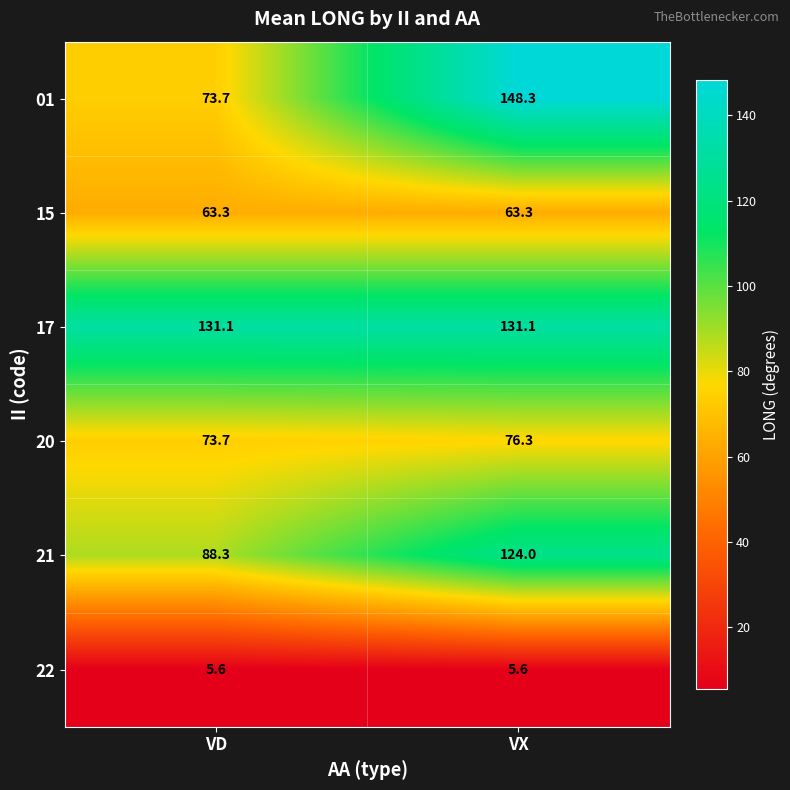

Reading right to left, what are all the values shown in this chart?

01: VX=148.3	VD=73.7
15: VX=63.3	VD=63.3
17: VX=131.1	VD=131.1
20: VX=76.3	VD=73.7
21: VX=124.0	VD=88.3
22: VX=5.6	VD=5.6